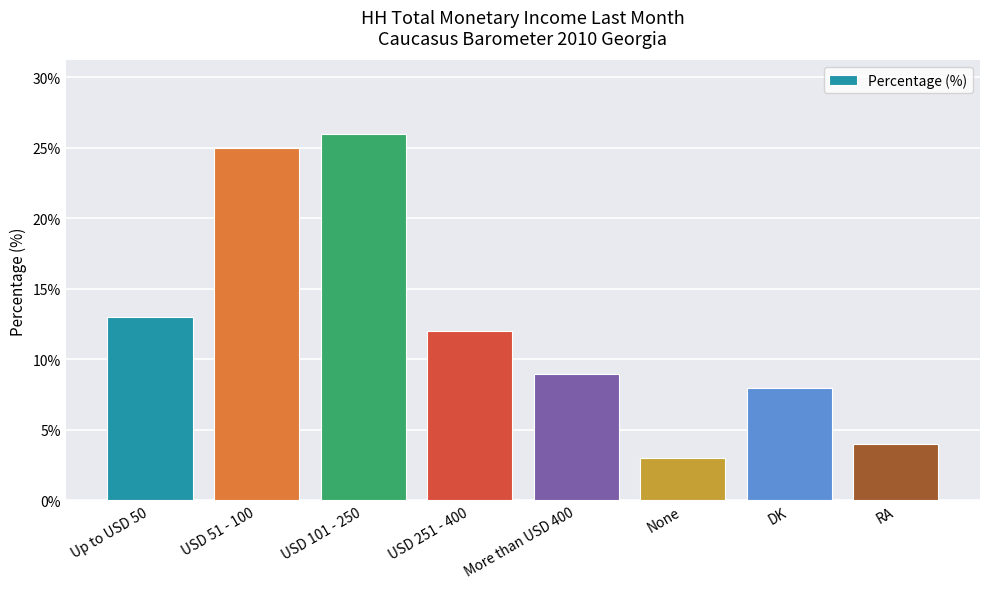

Approximately how many times larger is the value at USD 251 - 400 compared to Up to USD 50?

0.9